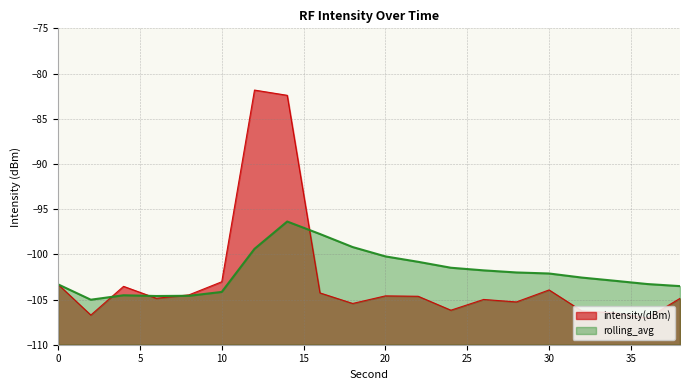

List the series in order of their overall mean, lowest first.

intensity(dBm), rolling_avg